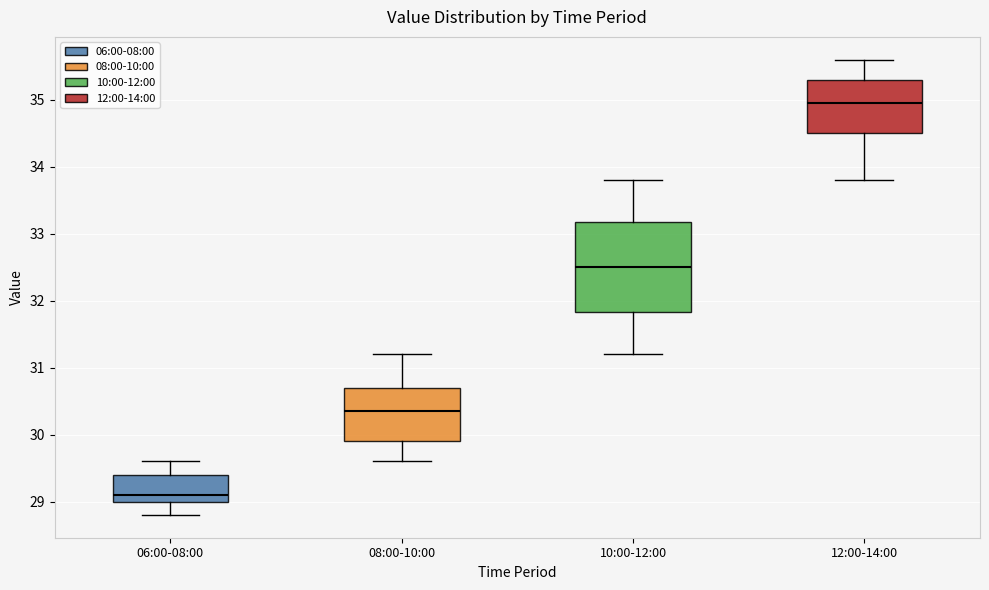

Where does the upper whisker of the box for 10:00-12:00 end on the y-axis? The values are not printed on the chart, so give them approximately, as read against the axis.

33.8